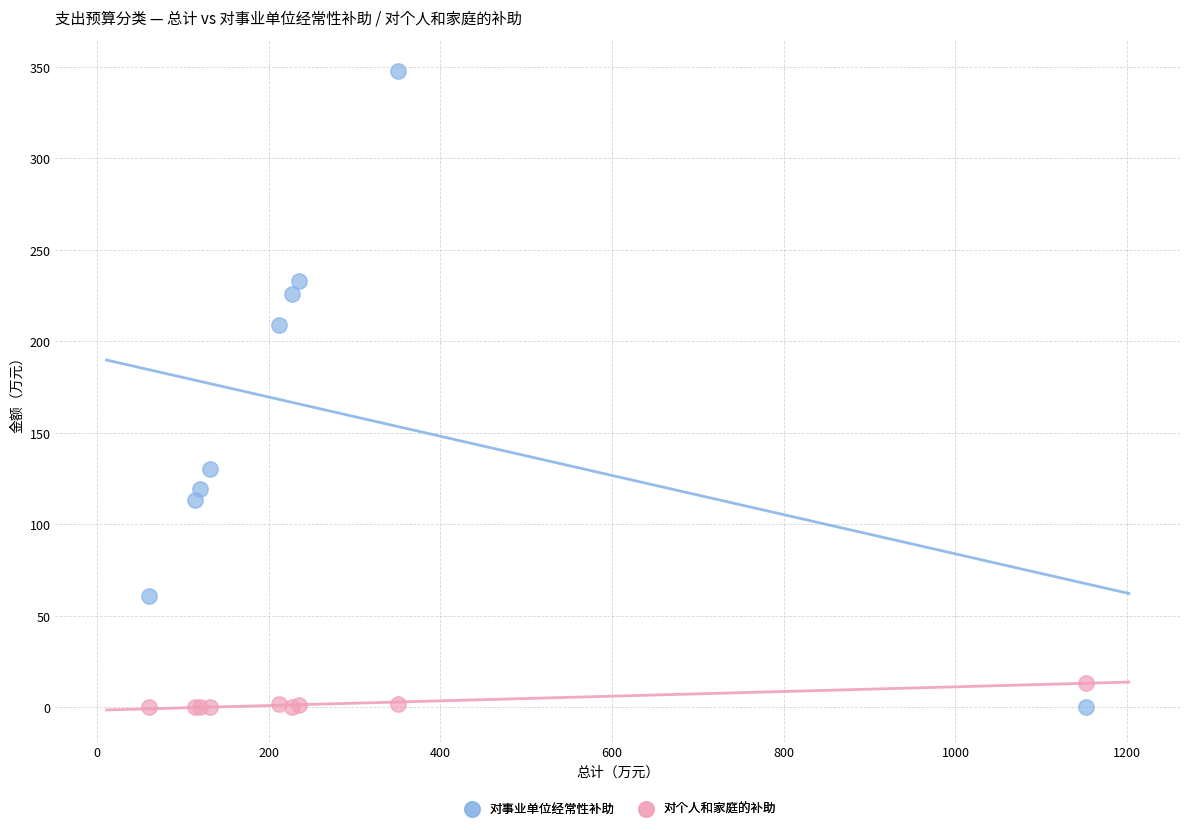

What are all the series names shown in the legend?

对事业单位经常性补助, 对个人和家庭的补助